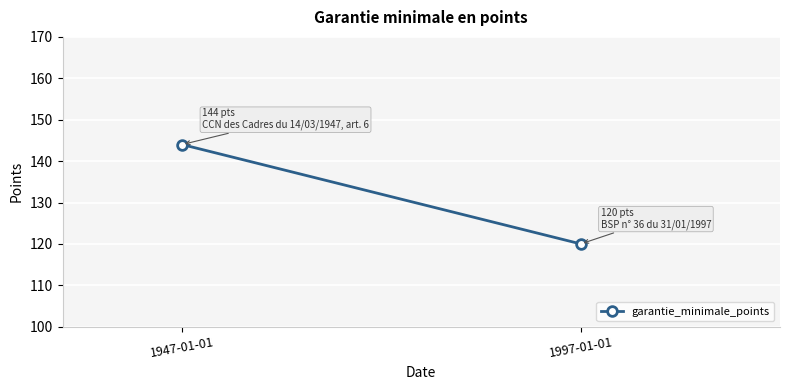

List the labels in order of value, largest first.

1947-01-01, 1997-01-01